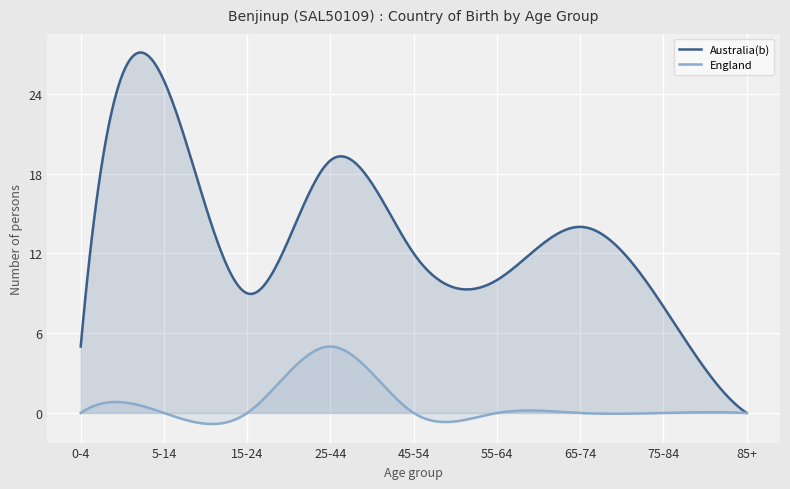

Which series has the widest spread of values?

Australia(b)